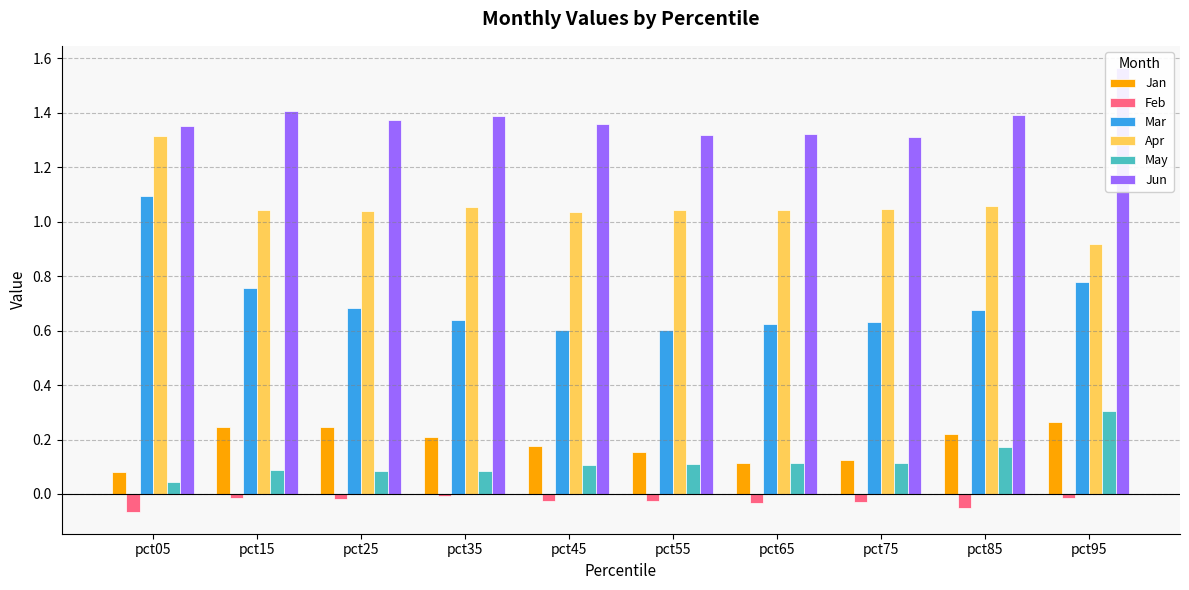

What is the sum of the Mar values at pct75 and pct65?

1.3